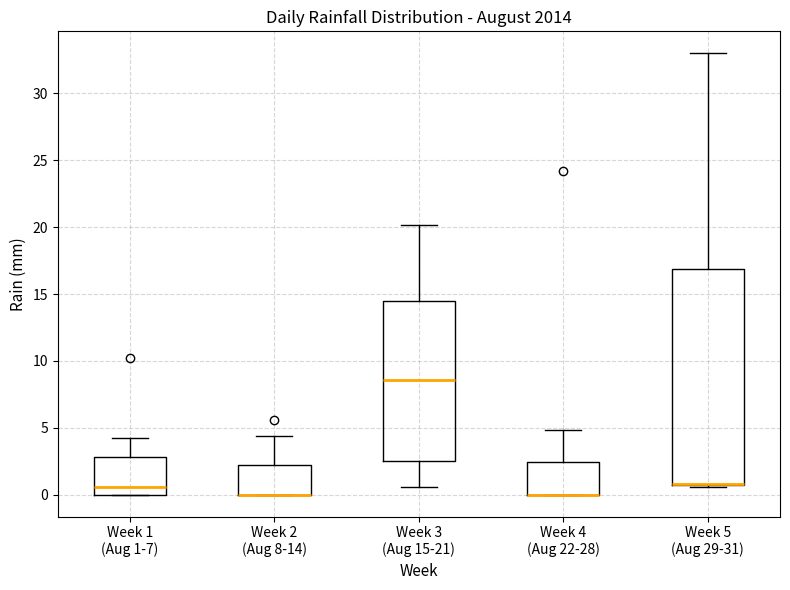

Reading left to right, read every box against the y-axis: the position of its median line, the range the box covers, and the ends of its whiskers. The values are not printed on the chart, so give them approximately, as read against the axis.

Week 1 (Aug 1-7): median 0.5, box 0.0 to 3.0, whiskers 0.0 to 4.0
Week 2 (Aug 8-14): median 0.0 (drawn on the box's lower edge), box 0.0 to 2.0, whiskers 0.0 to 4.5
Week 3 (Aug 15-21): median 8.5, box 2.5 to 14.5, whiskers 0.5 to 20.0
Week 4 (Aug 22-28): median 0.0 (drawn on the box's lower edge), box 0.0 to 2.5, whiskers 0.0 to 5.0
Week 5 (Aug 29-31): median 1.0 (drawn on the box's lower edge), box 0.5 to 17.0, whiskers 0.5 to 33.0